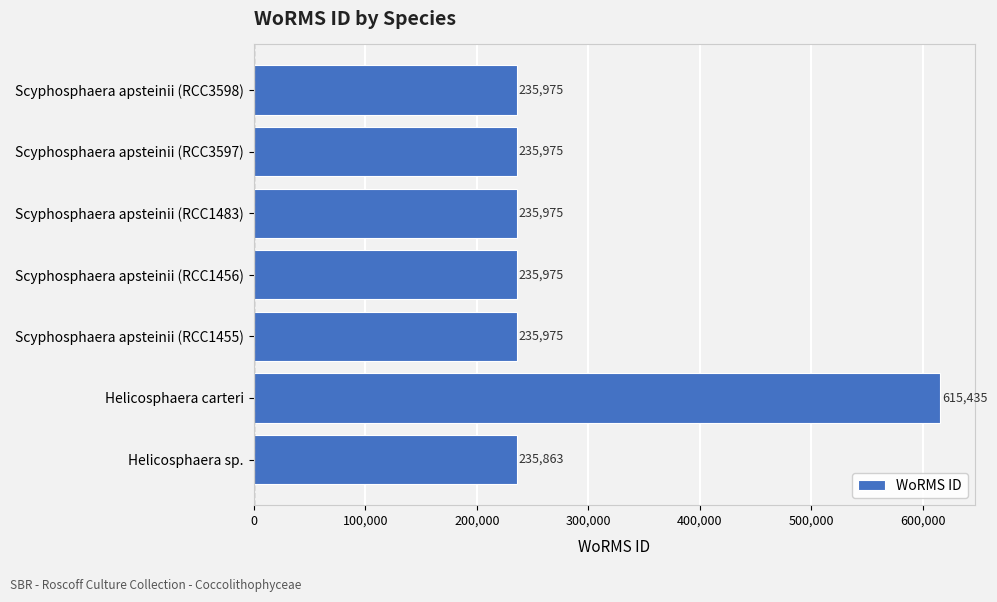

Reading top to bottom, what are all the values shown in this chart?

Scyphosphaera apsteinii (RCC3598)=235975	Scyphosphaera apsteinii (RCC3597)=235975	Scyphosphaera apsteinii (RCC1483)=235975	Scyphosphaera apsteinii (RCC1456)=235975	Scyphosphaera apsteinii (RCC1455)=235975	Helicosphaera carteri=615435	Helicosphaera sp.=235863